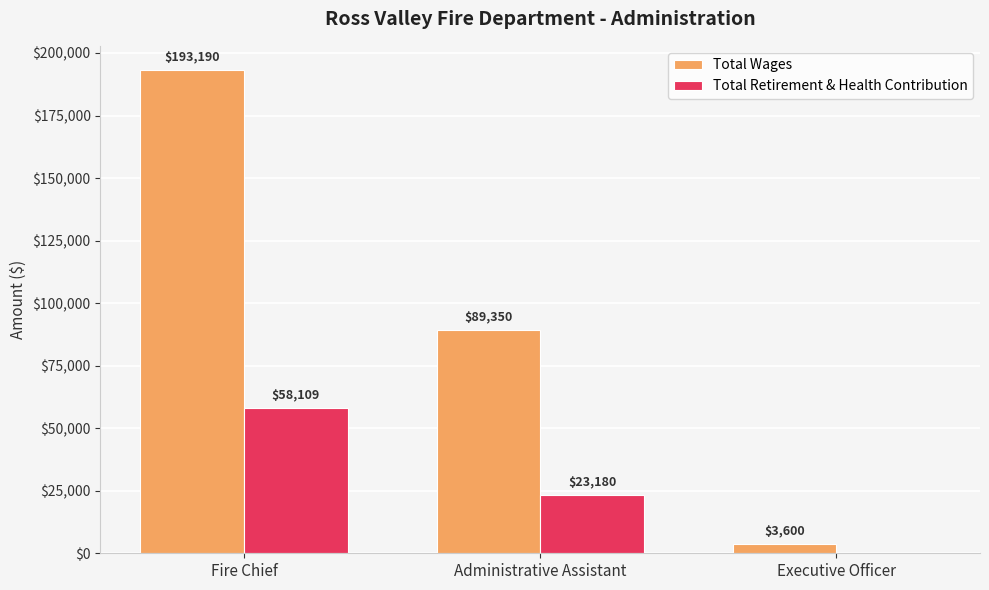

At which label is Total Retirement & Health Contribution closest to 29054?

Administrative Assistant